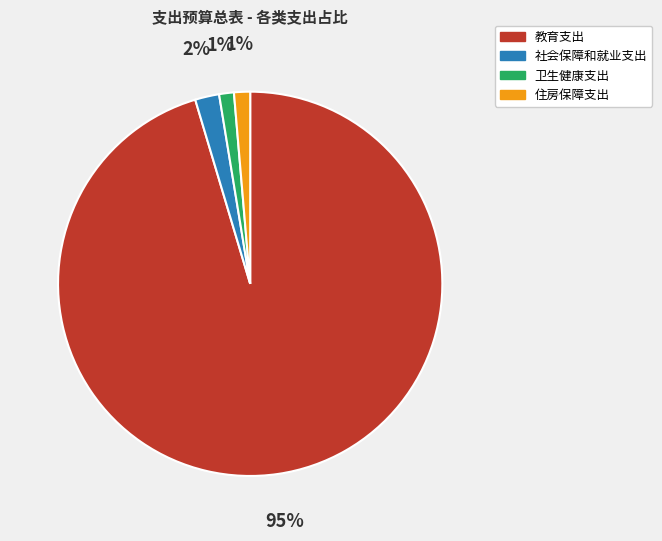

How many segments does this pie chart have?

4